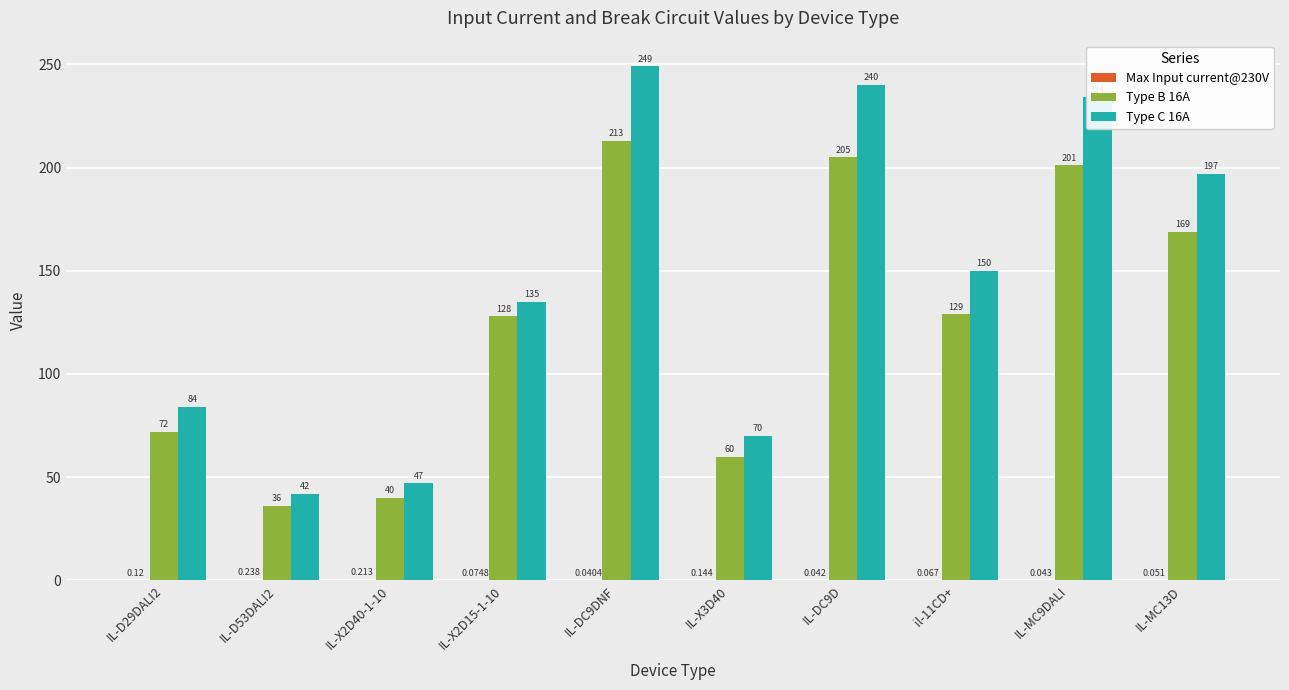

What is the label of the 8th bar from the left?

il-11CD+